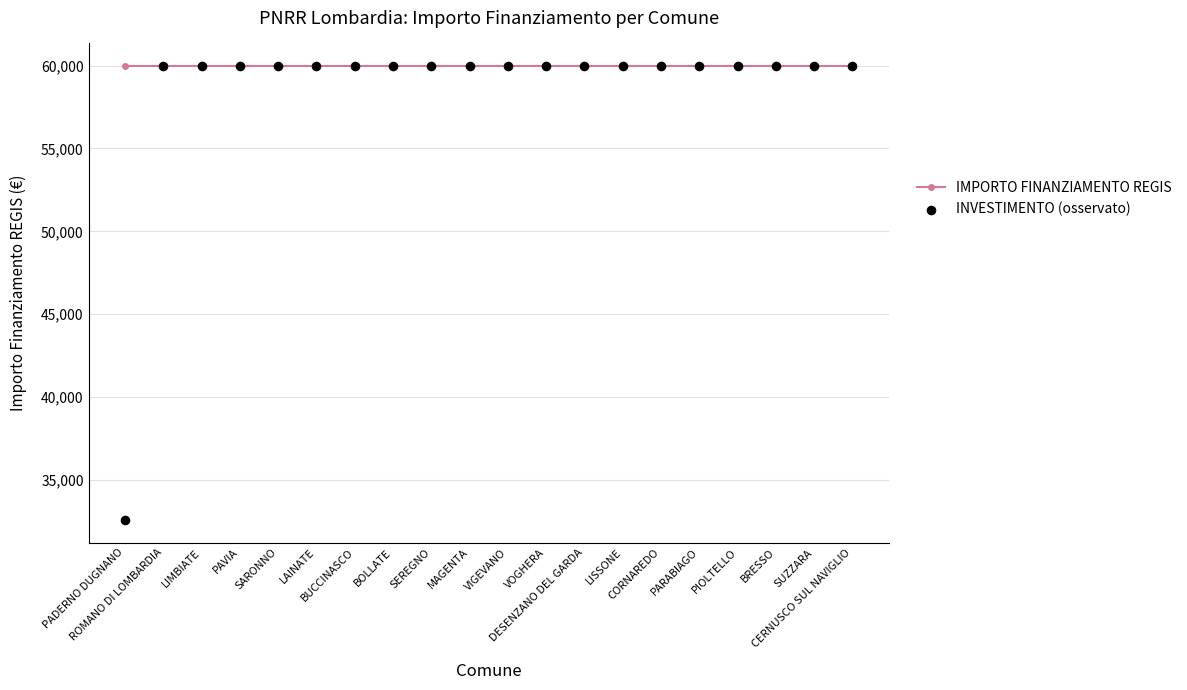

What is the total value across all series at BUCCINASCO?

119932